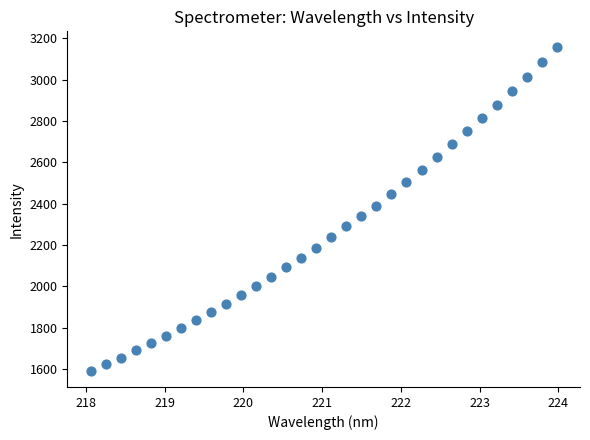

What is the range of X values (max minus min)?

5.9